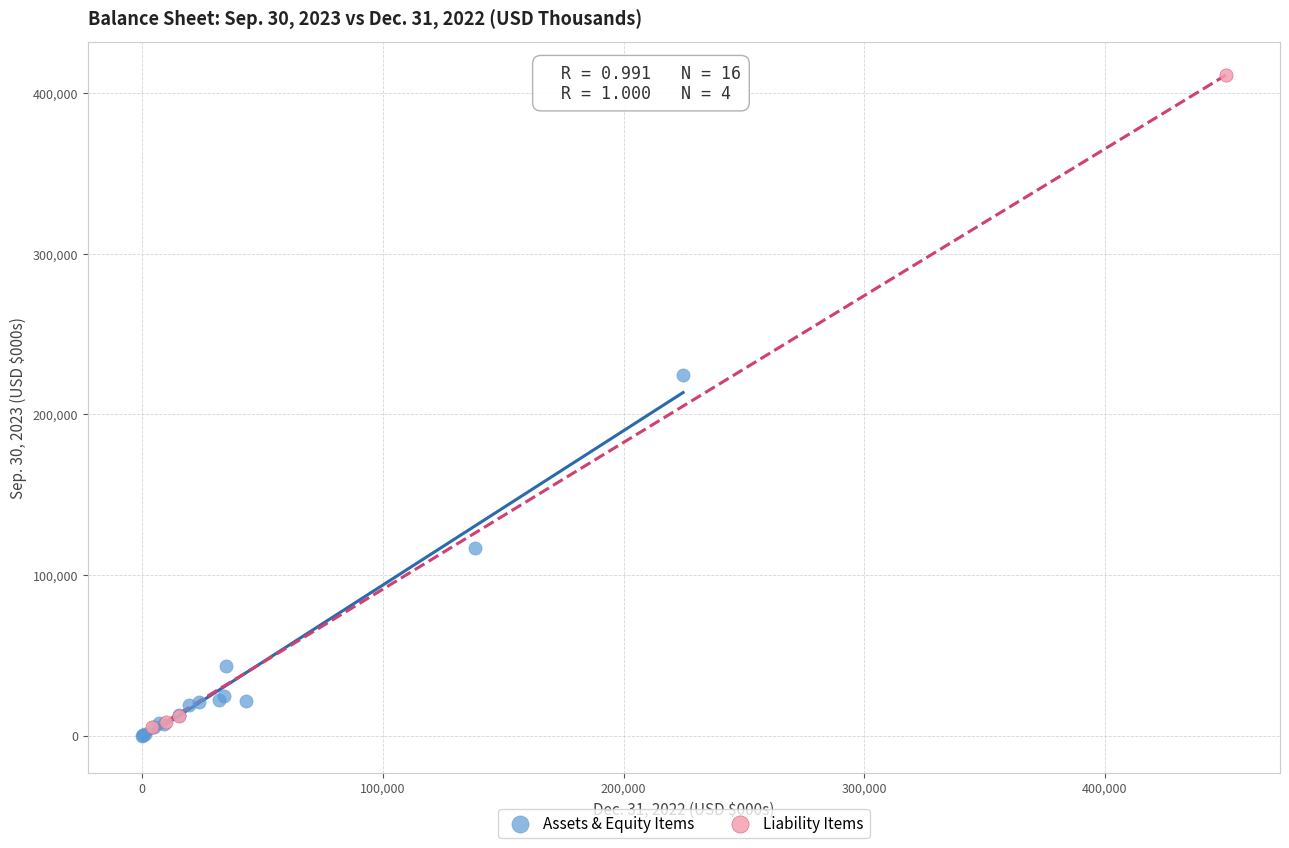

Which series has the largest Y range (max minus min)?

Liability Items